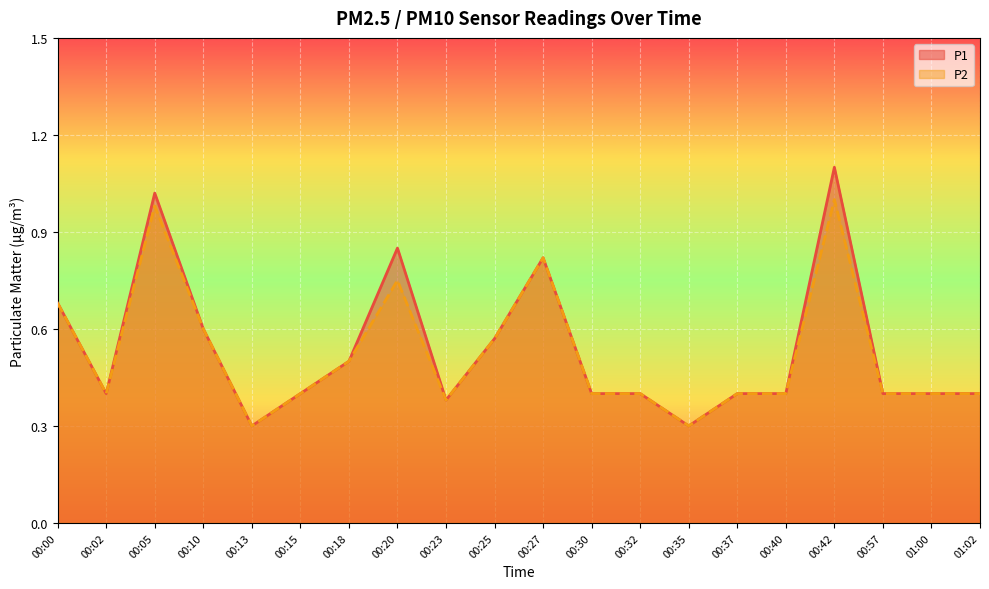

What is the greatest value displayed?

1.1